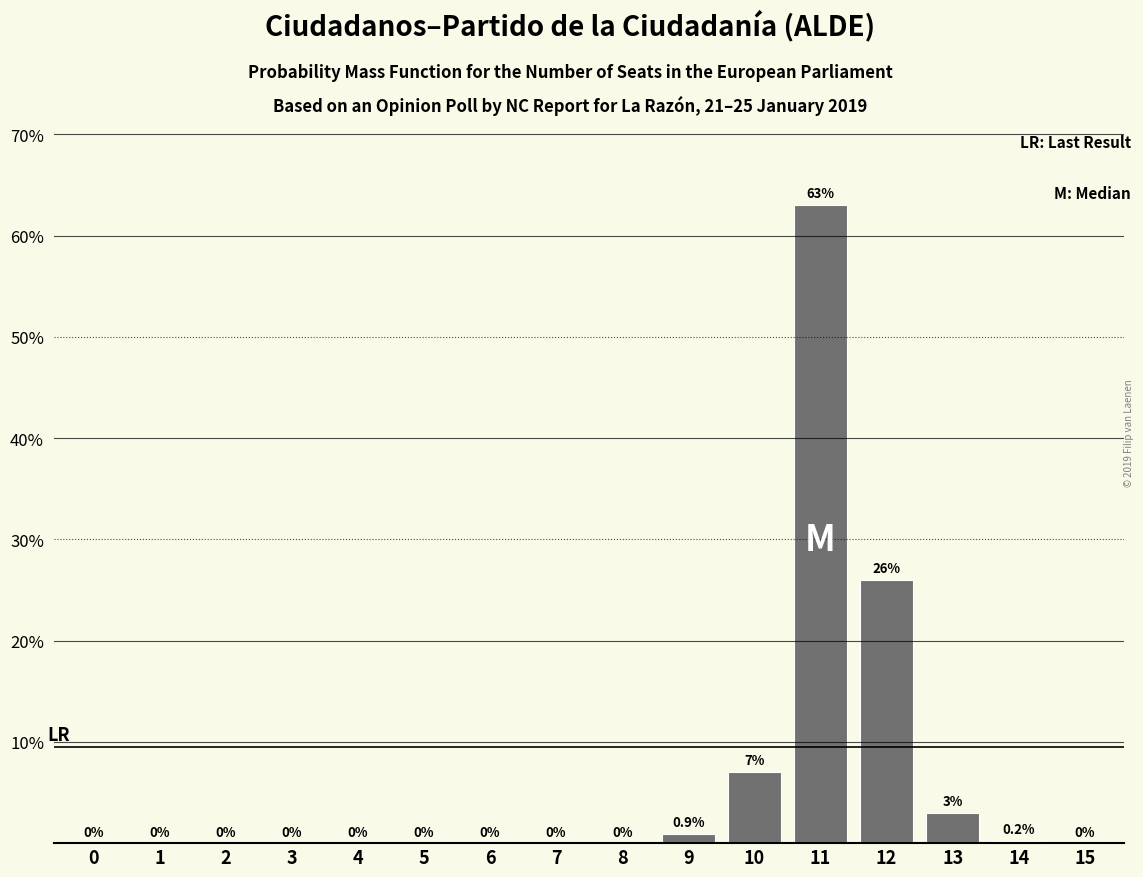

Reading right to left, transcribe all the data shown in this chart.

15=0.0	14=0.2	13=3.0	12=26.0	11=63.0	10=7.0	9=0.9	8=0.0	7=0.0	6=0.0	5=0.0	4=0.0	3=0.0	2=0.0	1=0.0	0=0.0